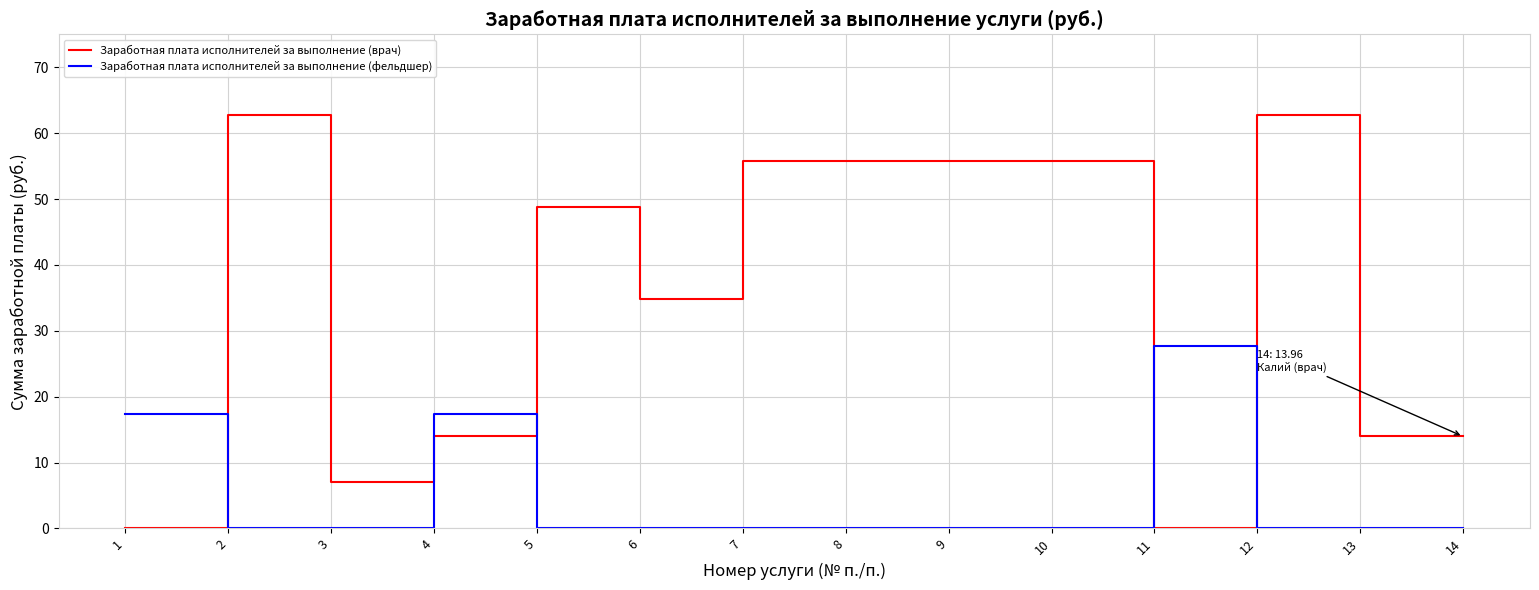

Which series has the largest range (max minus min)?

Заработная плата исполнителей за выполнение (врач)